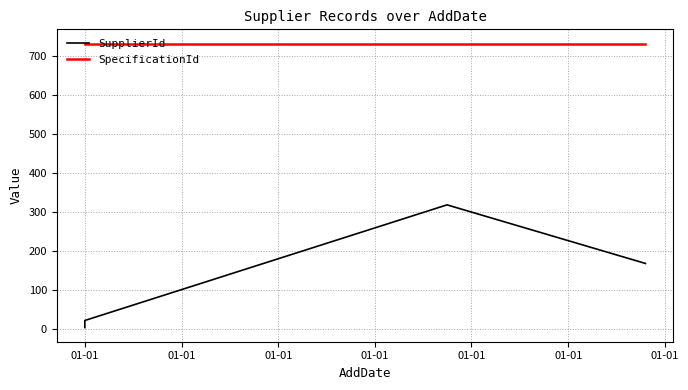

What is the difference between the SupplierId values at 01-01 and 01-01?

150